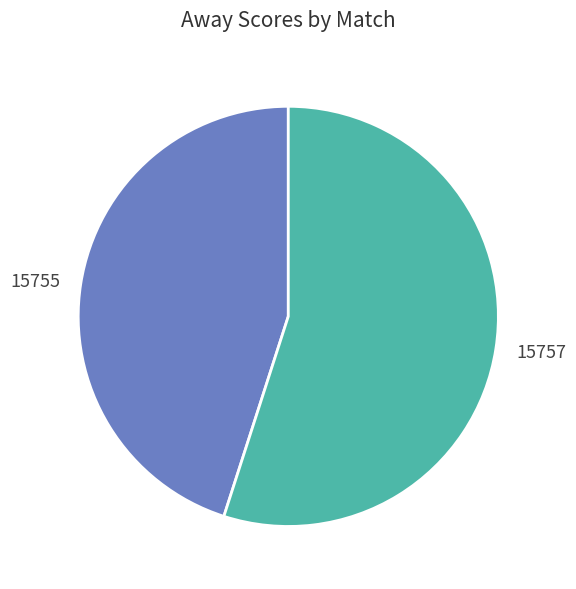

How many segments does this pie chart have?

2